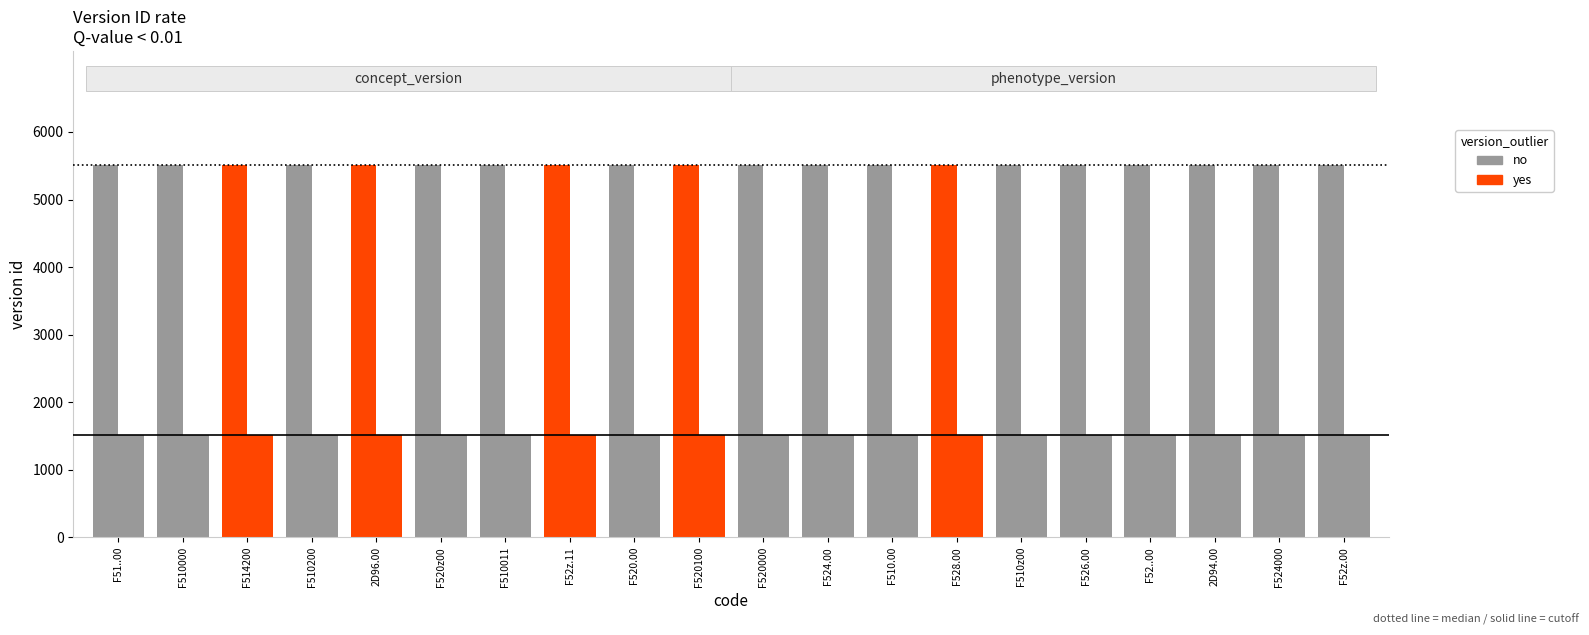

The phenotype_version_id series shows 1516 at F520000. True or false?

True